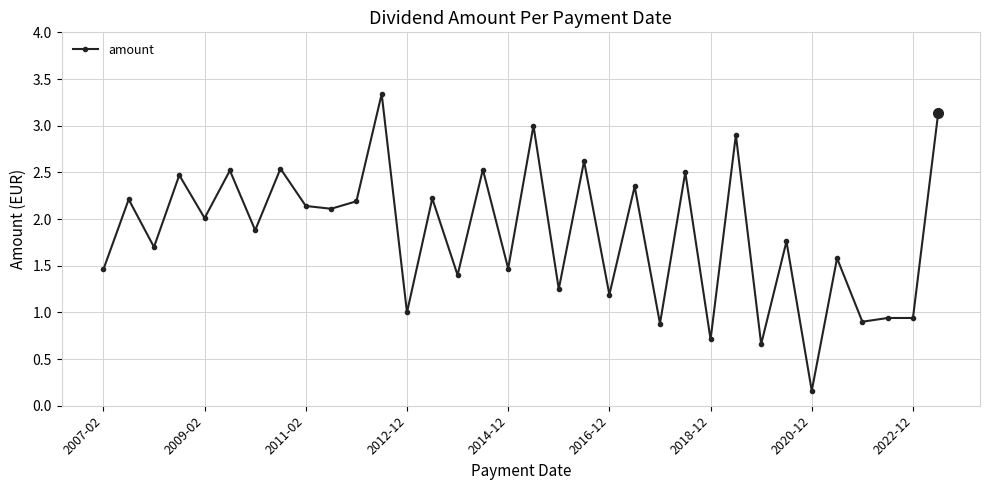

Does the chart have visible grid lines?

Yes